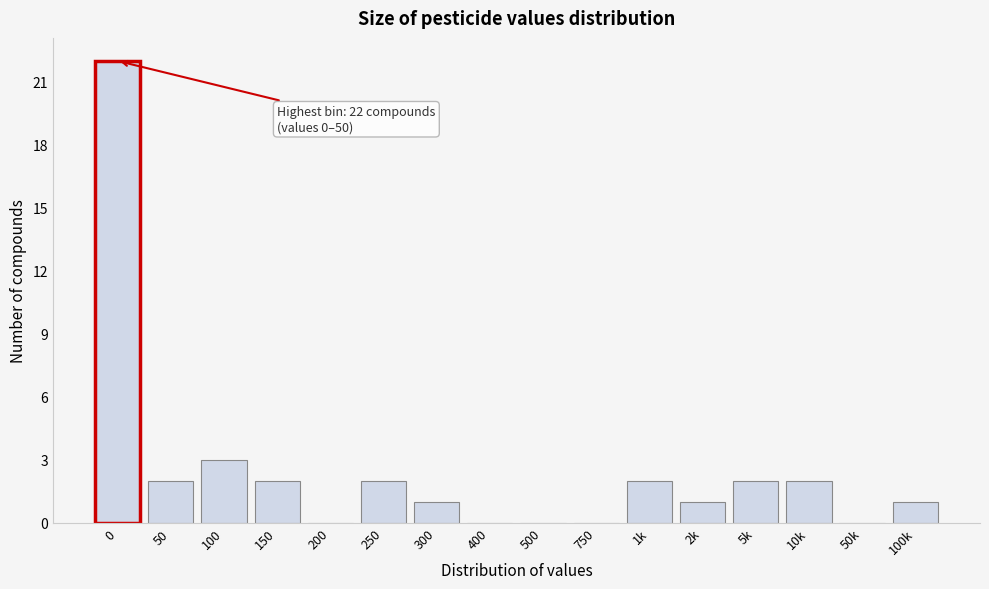

Reading left to right, list all the values displayed in this chart.

0=22	50=2	100=3	150=2	200=0	250=2	300=1	400=0	500=0	750=0	1k=2	2k=1	5k=2	10k=2	50k=0	100k=1